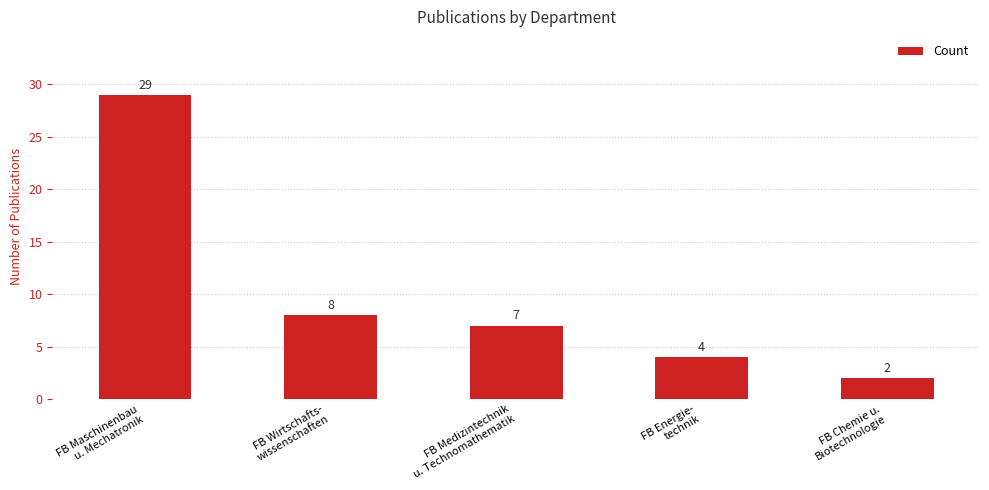

Reading left to right, transcribe all the data shown in this chart.

29	8	7	4	2